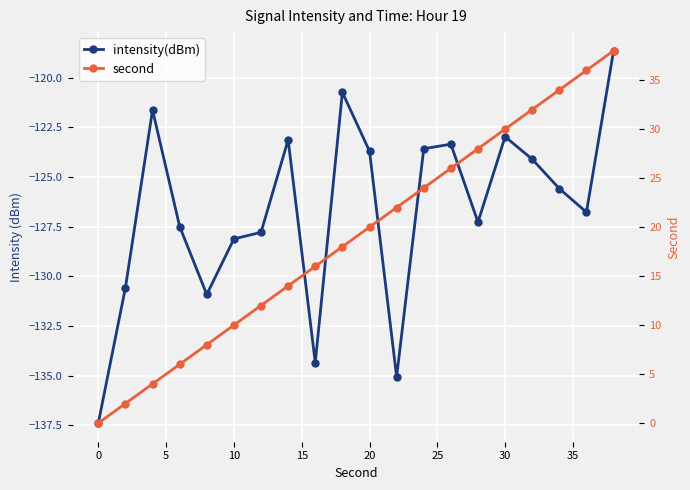

Reading left to right, transcribe all the data shown in this chart.

intensity(dBm): -137.4	-130.6	-121.6	-127.5	-130.9	-128.1	-127.8	-123.1	-134.4	-120.7	-123.7	-135.1	-123.6	-123.3	-127.3	-123.0	-124.1	-125.6	-126.8	-118.6
second: 0.0	2.0	4.0	6.0	8.0	10.0	12.0	14.0	16.0	18.0	20.0	22.0	24.0	26.0	28.0	30.0	32.0	34.0	36.0	38.0